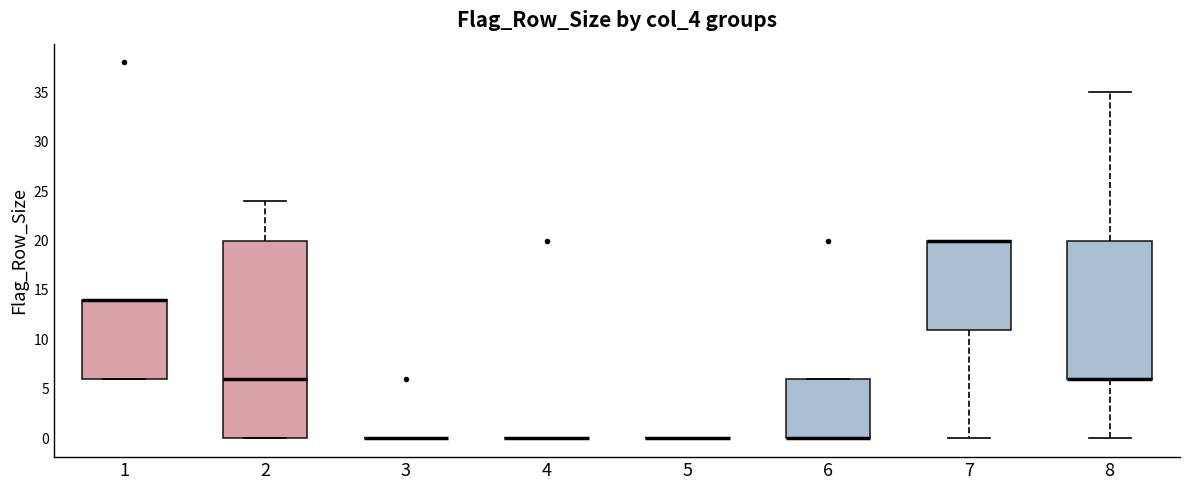

Comparing the boxes themselves (not the whiskers), which one is the tallest?

2